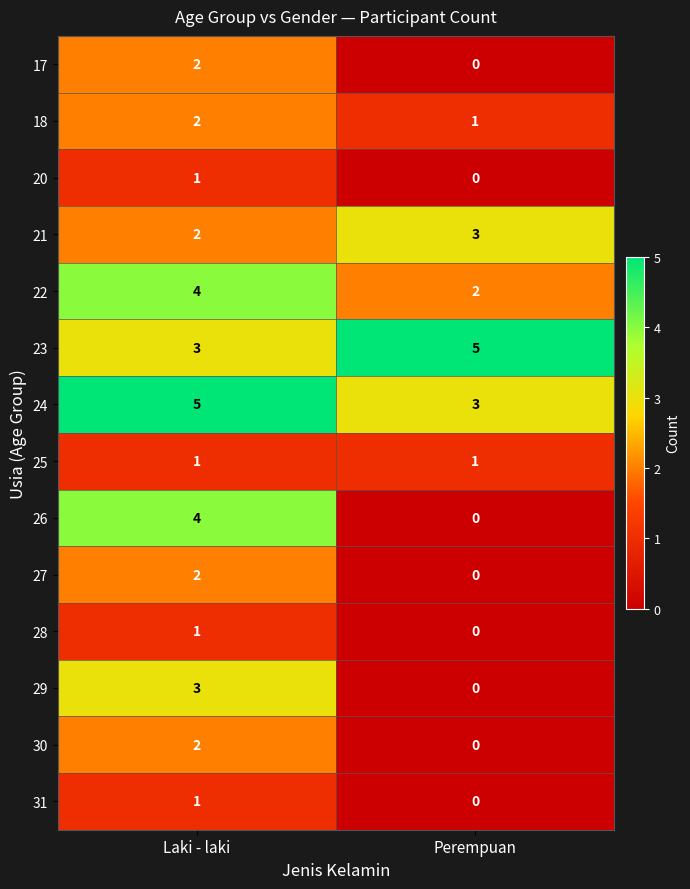

What is the sum of the 24 values at Laki - laki and Perempuan?

8